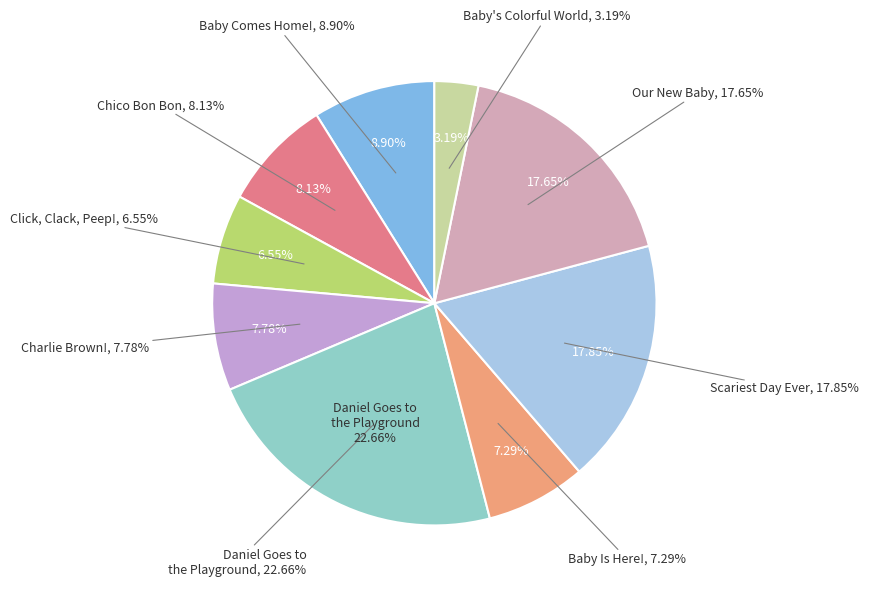

Is there any slice that represents more than half of the pie?

No